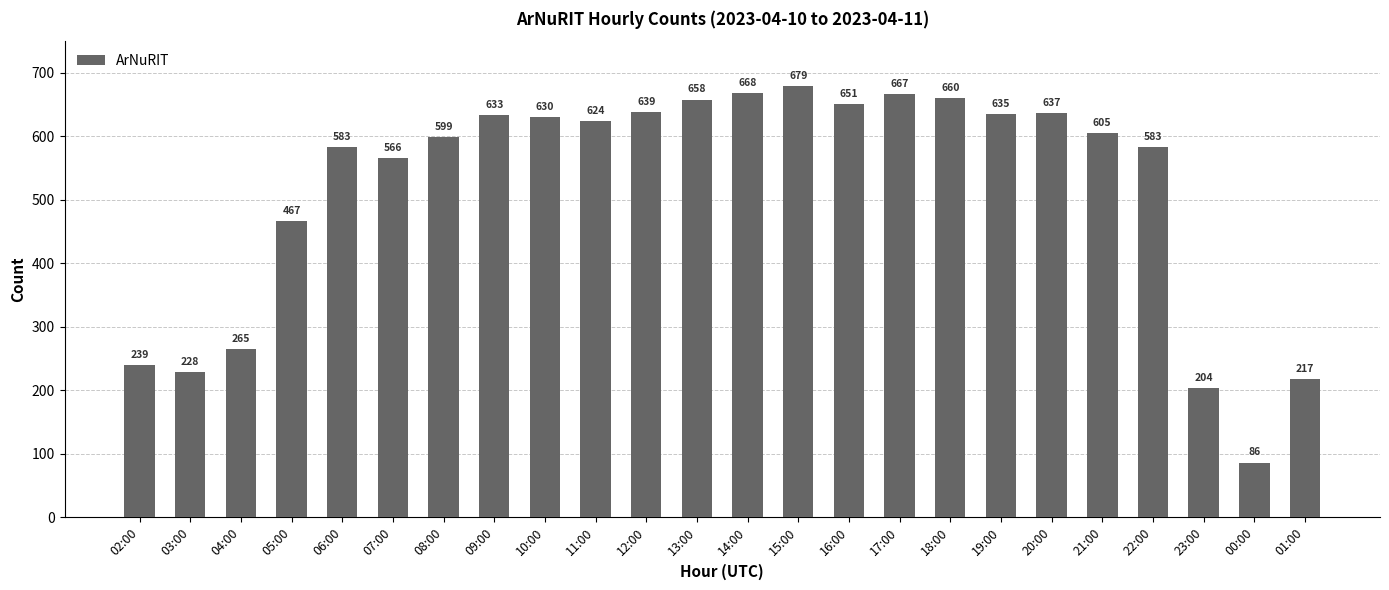

Reading left to right, transcribe all the data shown in this chart.

239	228	265	467	583	566	599	633	630	624	639	658	668	679	651	667	660	635	637	605	583	204	86	217